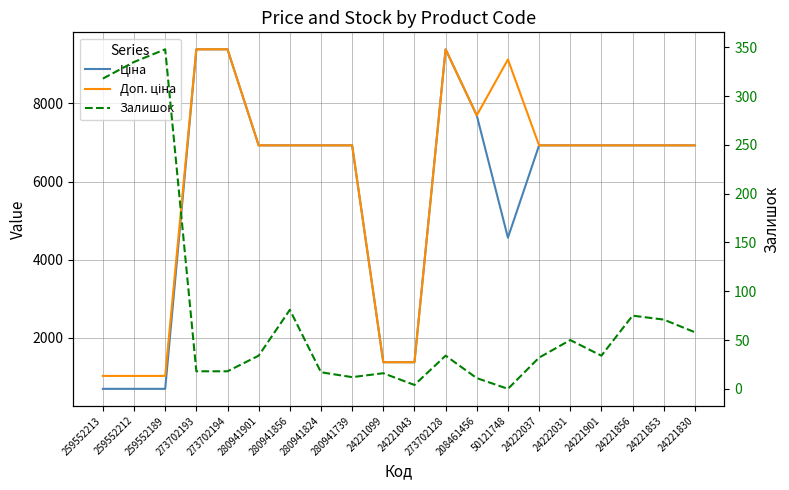

True or false: Доп. ціна and Ціна intersect in this chart.

False